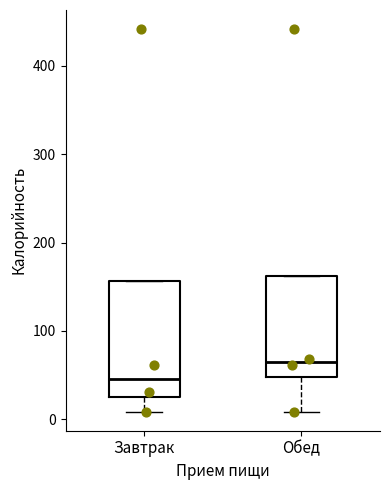

Reading left to right, transcribe this box plot: for each box, give where its median line is, the range the box spans, and where its two whiskers end, as read against the y-axis. The values are not printed on the chart, so give them approximately, as read against the axis.

Завтрак: median 50, box 20 to 160, whiskers 10 to 160
Обед: median 60, box 50 to 160, whiskers 10 to 160